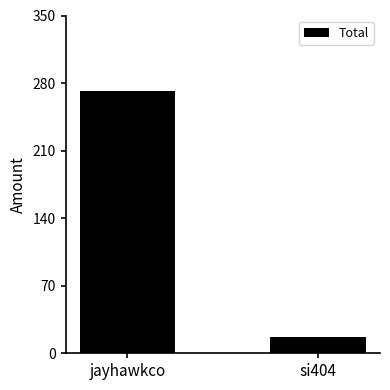

What is the label of the 1st bar from the left?

jayhawkco